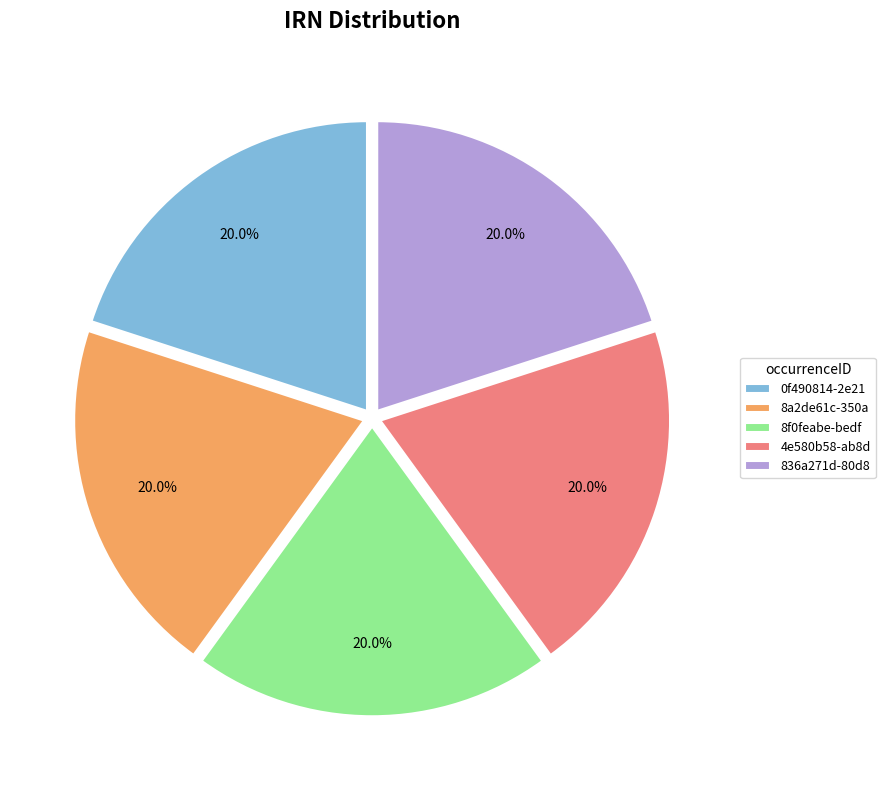

How much of the chart is everything except 4e580b58-ab8d?

80.0%